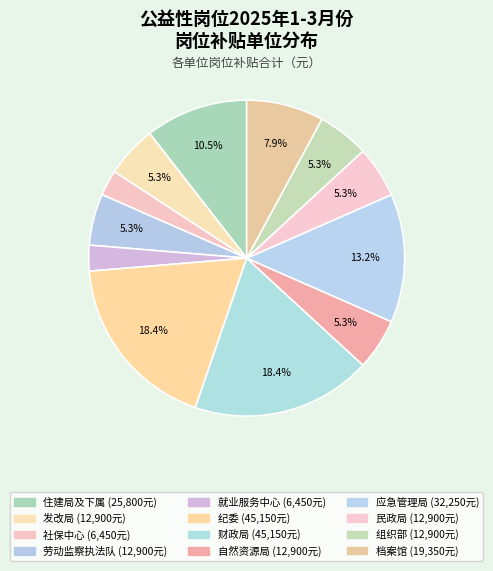

Count the number of slices in the pie.

12